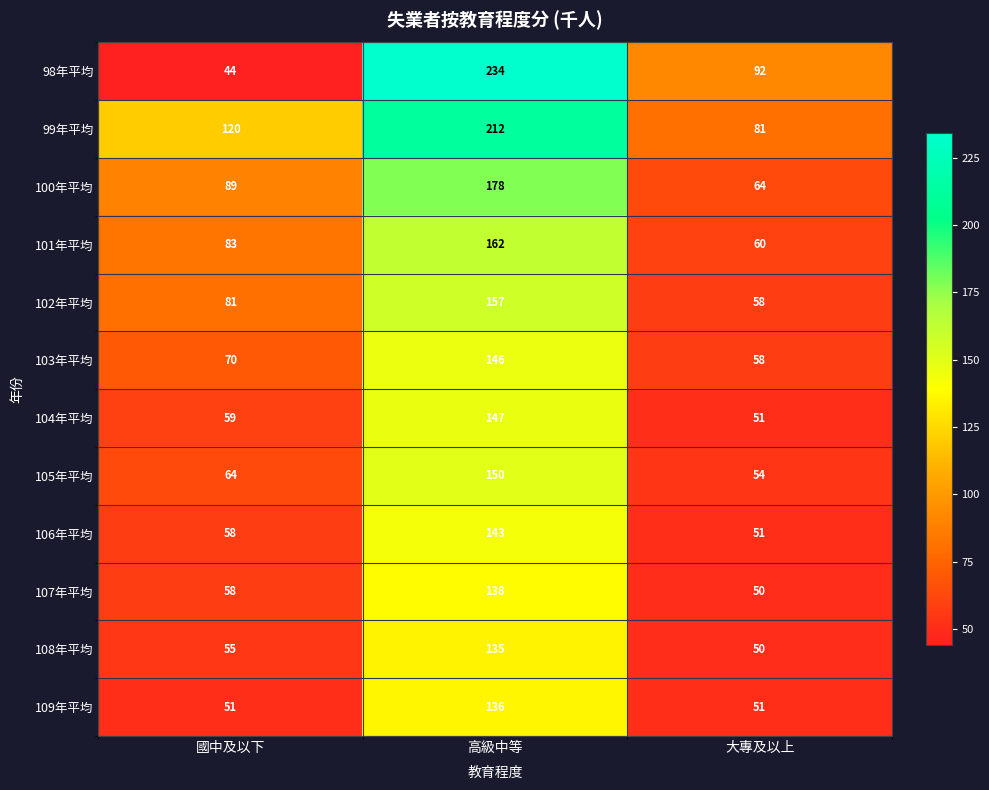

What is the approximate value of 100年平均 at 大專及以上?

64